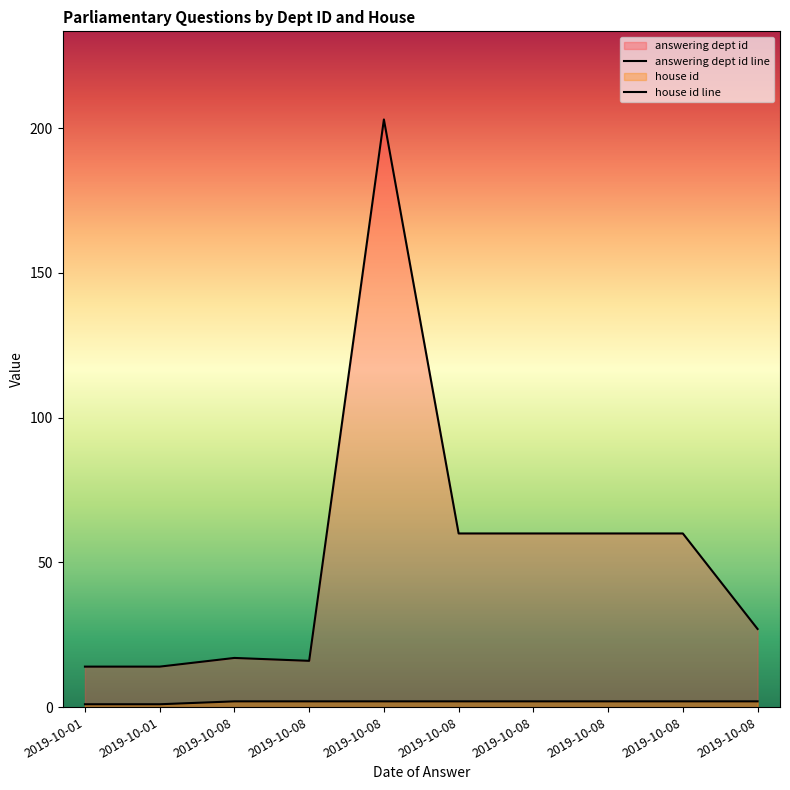

Reading left to right, what are all the values shown in this chart?

answering dept id: 14	14	17	16	203	60	60	60	60	27
house id: 1	1	2	2	2	2	2	2	2	2